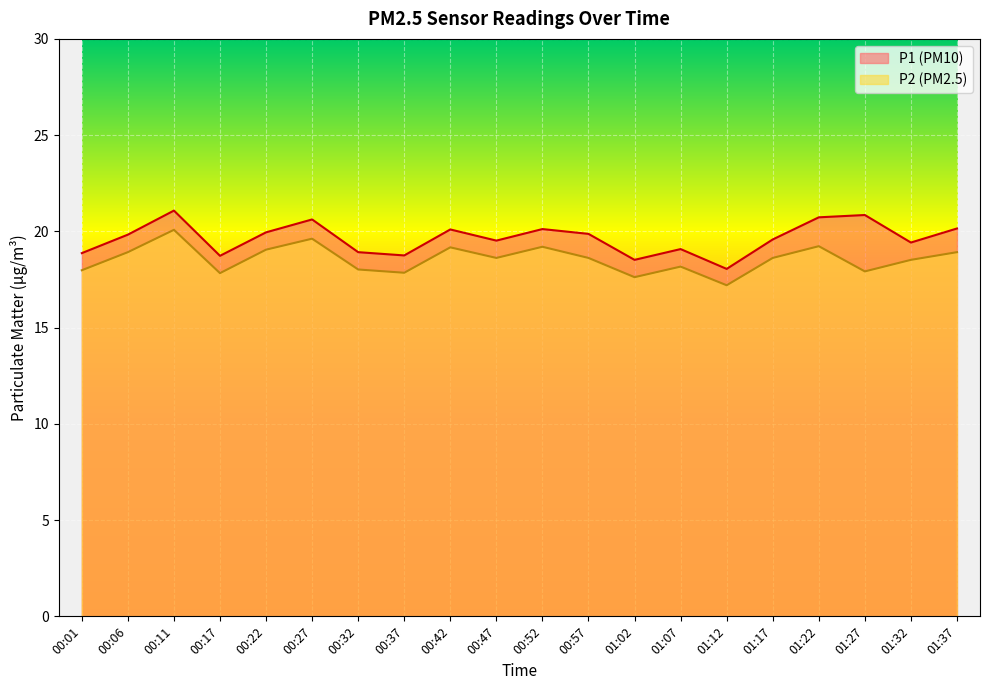

What is the value of the P2 point at the 9th from the left?

19.2